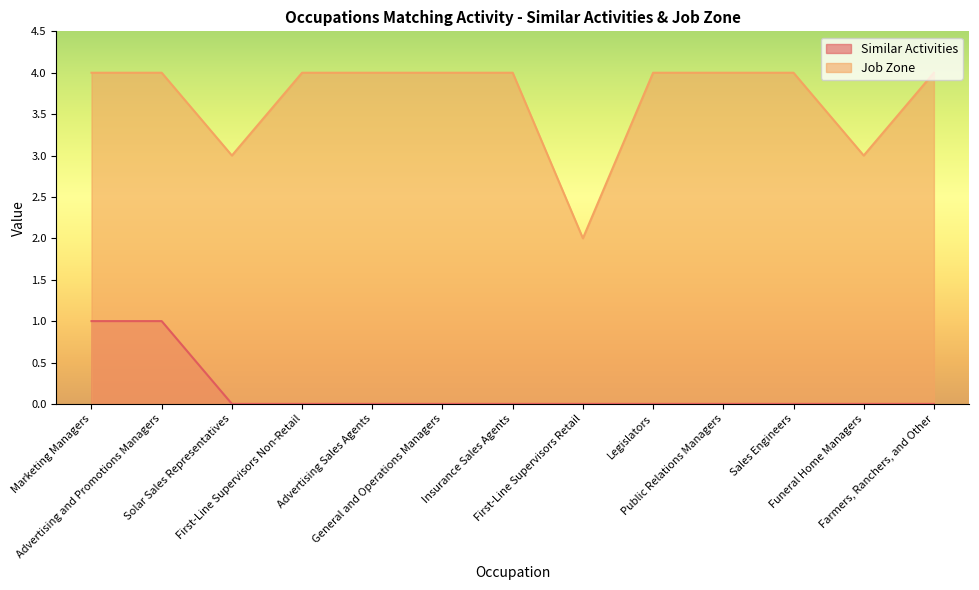

Which series has the largest total across all categories?

Job Zone